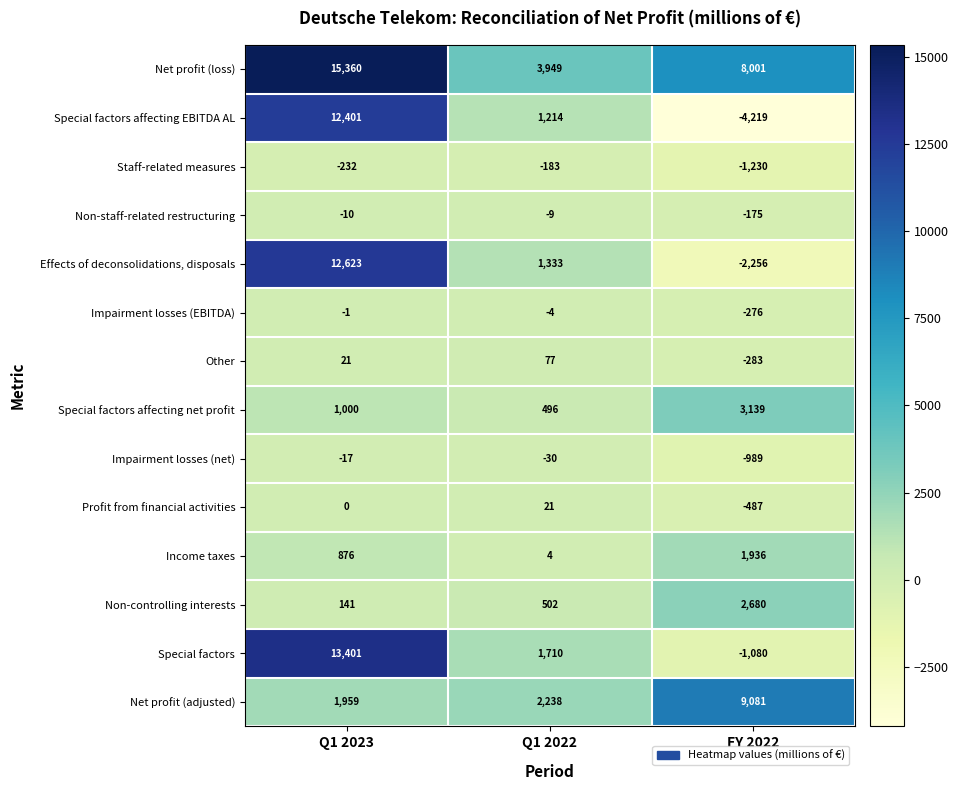

At which category does the chart reach its minimum across all series?

FY 2022